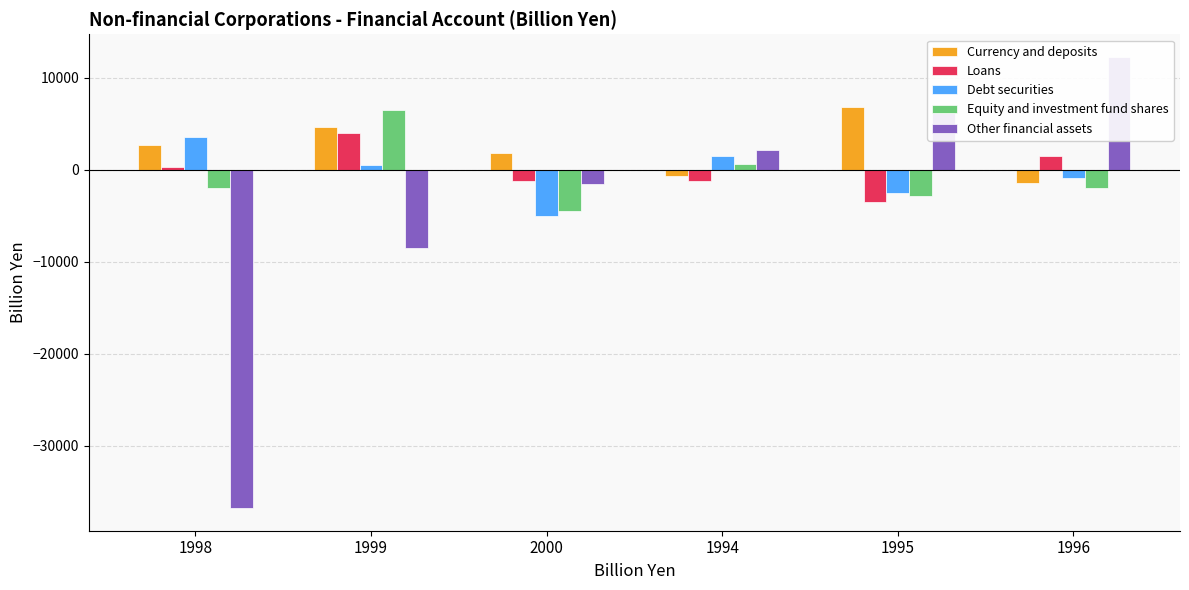

What is the value of the Debt securities bar at the 4th from the left?

1489.8